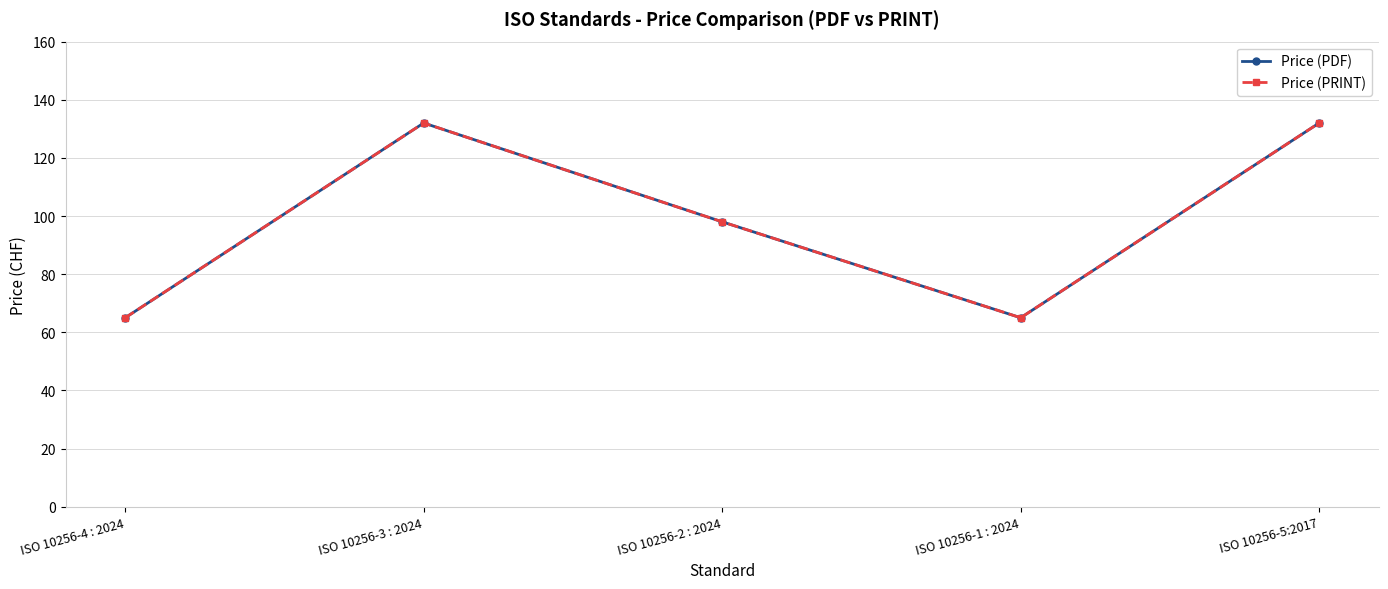

Is this an area chart (filled region under the line)?

No